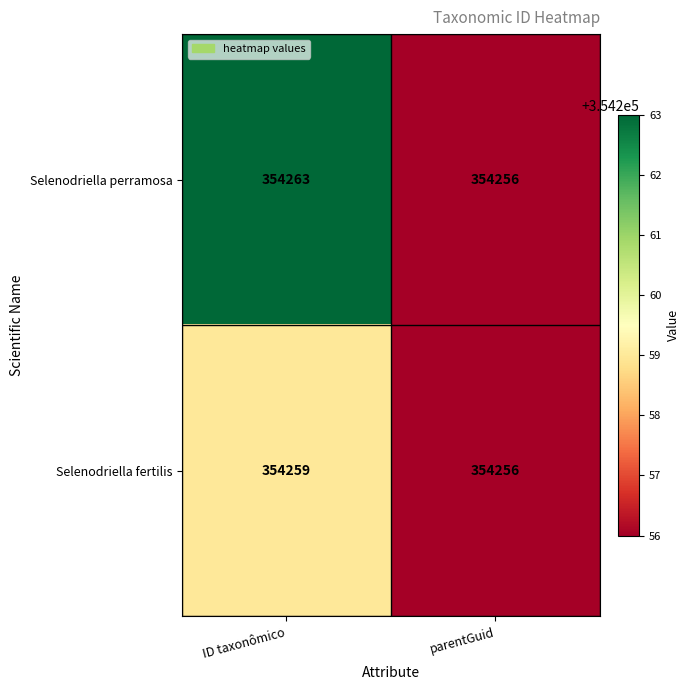

How many data points does each series have?

2